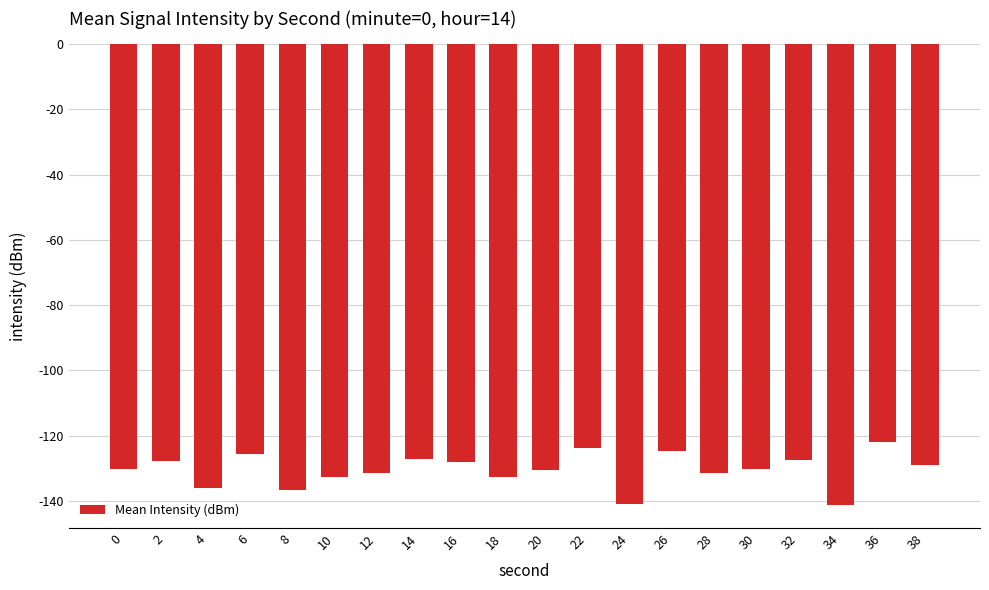

Does the chart contain any negative values?

Yes